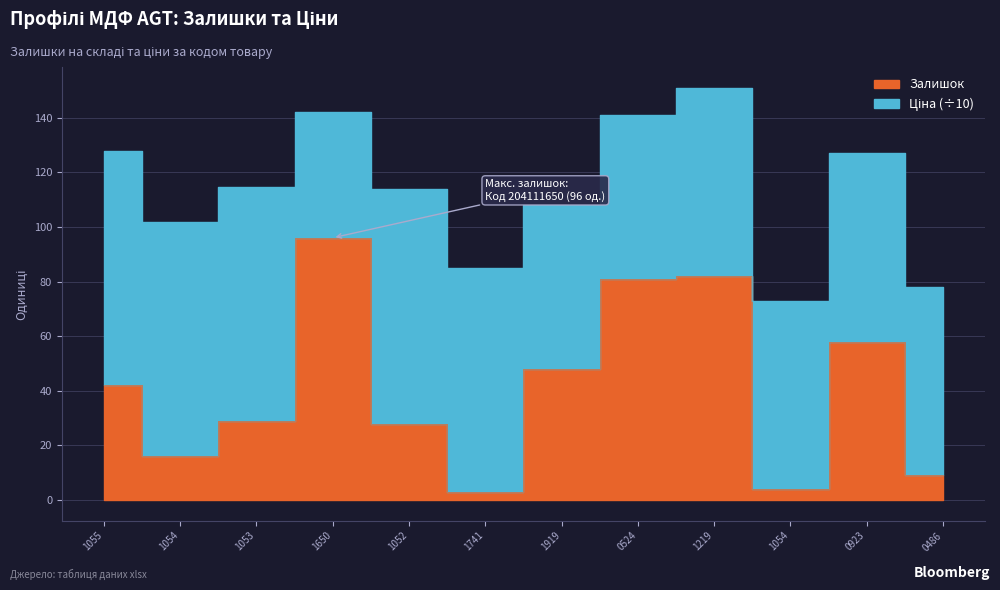

Count the number of values greater than 42.

5